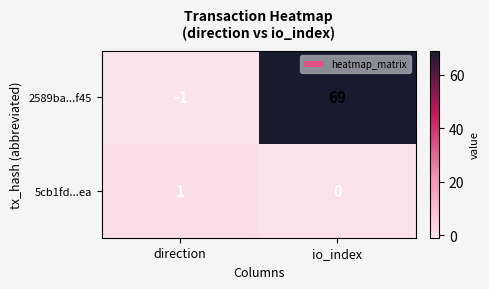

What is the total value across all series at io_index?

69